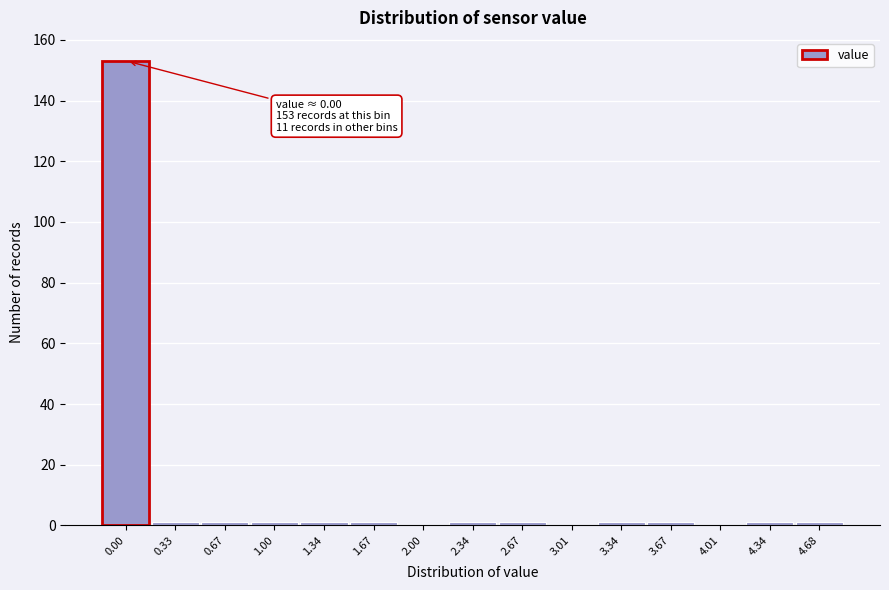

Reading left to right, transcribe all the data shown in this chart.

0.00=153	0.33=1	0.67=1	1.00=1	1.34=1	1.67=1	2.00=0	2.34=1	2.67=1	3.01=0	3.34=1	3.67=1	4.01=0	4.34=1	4.68=1